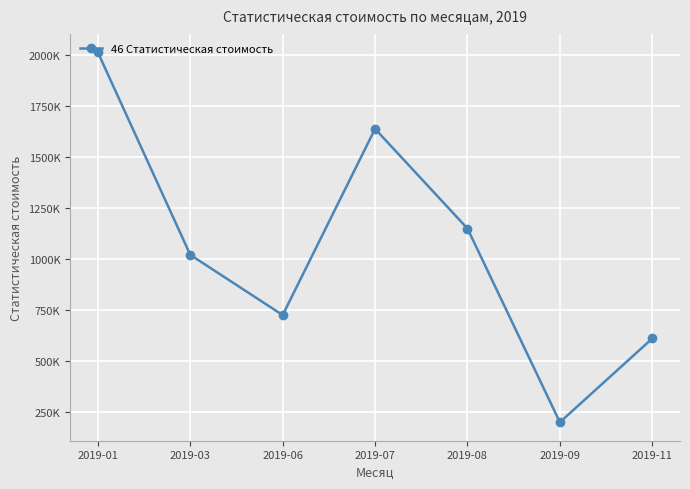

What is the value of the 5th point from the left?

1150618.3